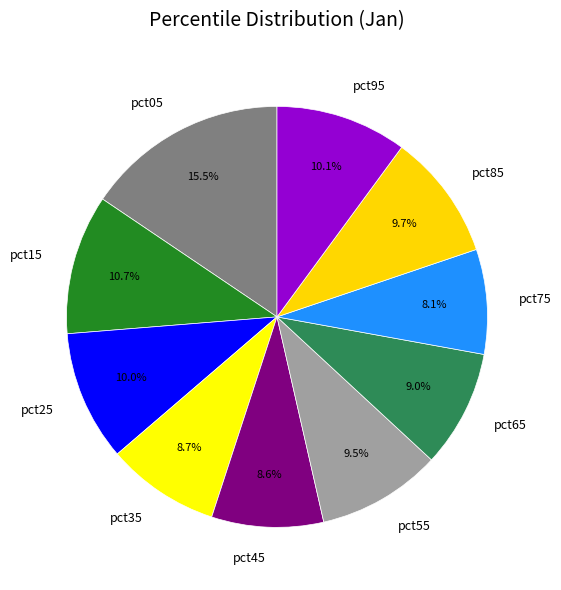

To the nearest percent, what percentage of the pie is pct15?

11%